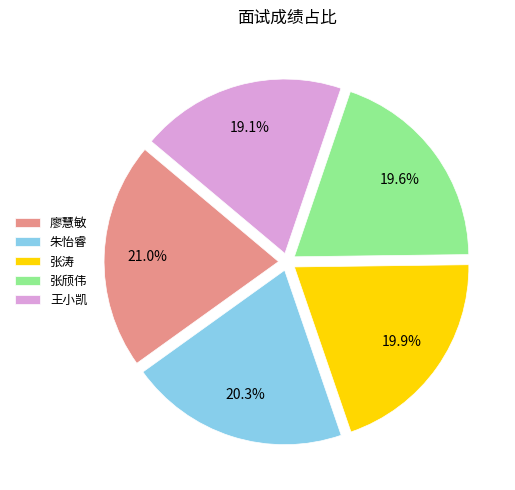

To the nearest percent, what is the difference between the largest and smallest slice percentages?

2%